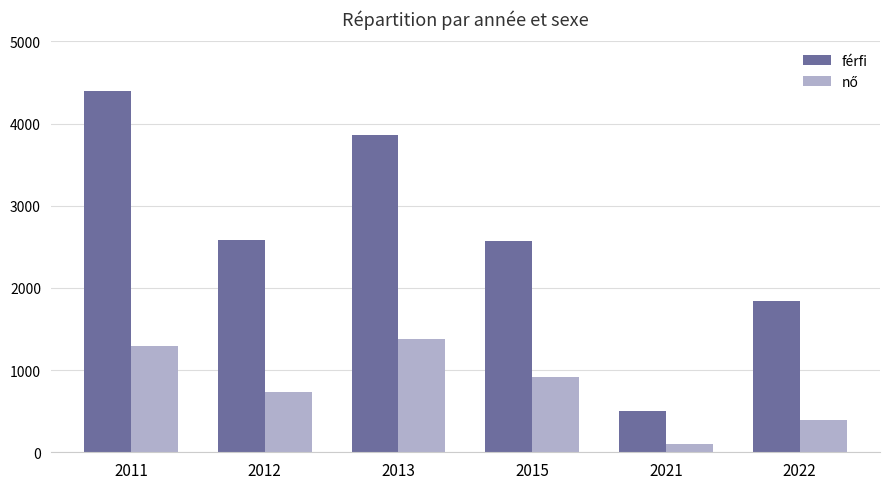

At which label does férfi reach its peak?

2011